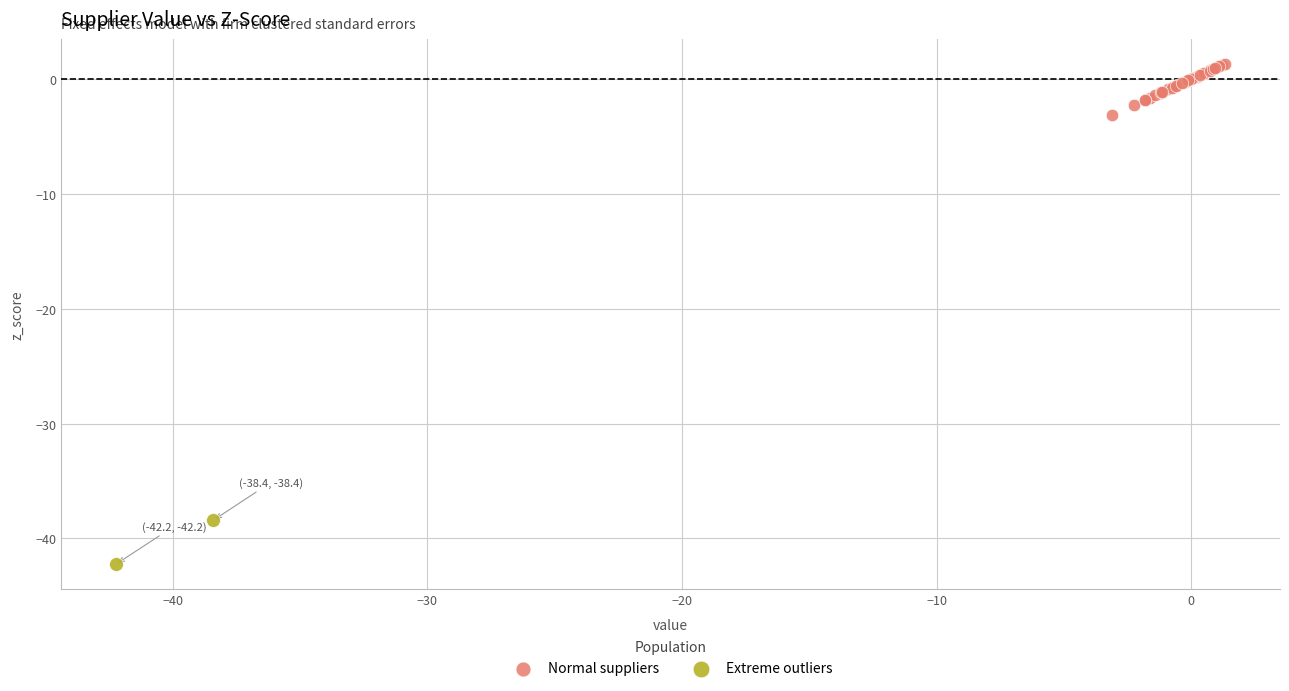

Which series reaches the maximum Y coordinate?

Normal suppliers